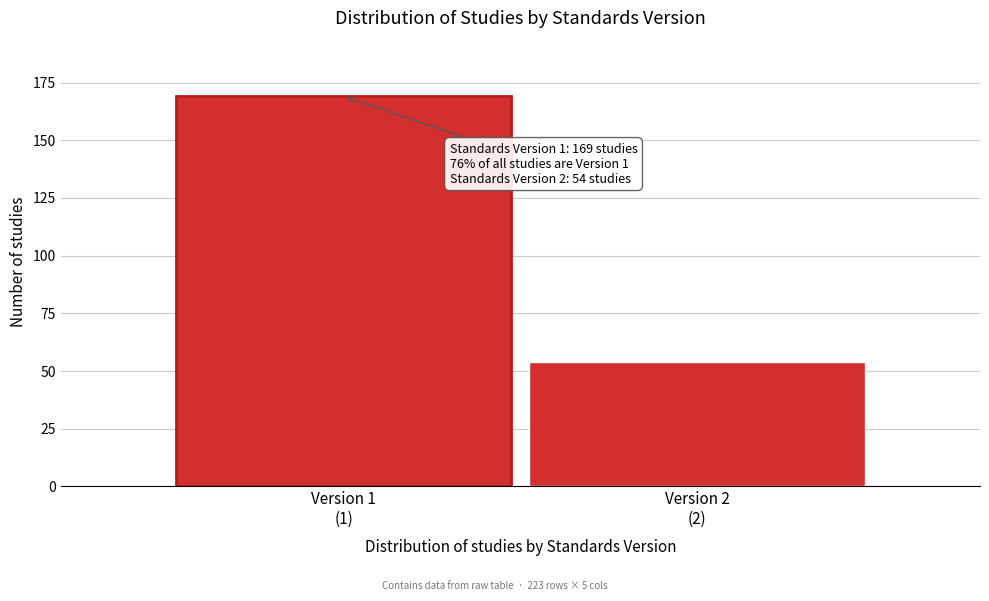

Reading left to right, extract all data points from this chart.

169	54